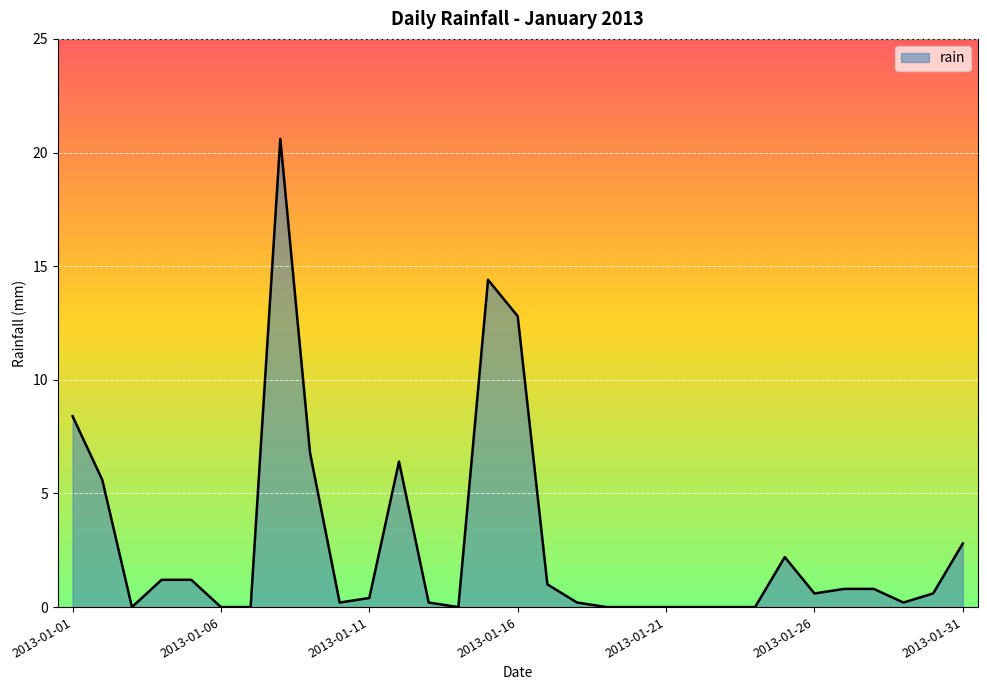

What is the difference between the maximum and minimum values?

20.6